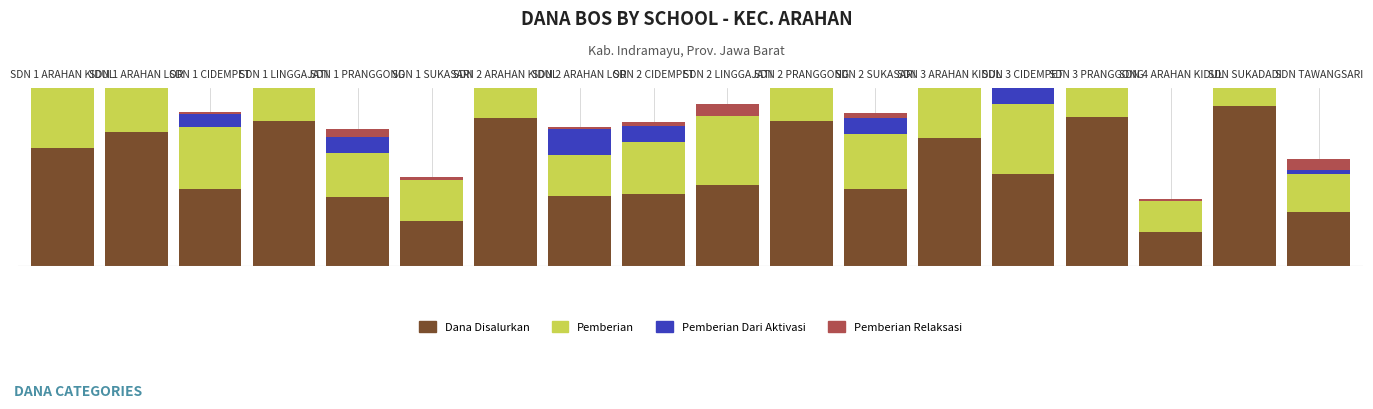

Reading right to left, what are all the values shown in this chart?

Dana Disalurkan: 24075000	72225000	15075000	67050000	41175000	57375000	34425000	65475000	36450000	32400000	31275000	66600000	20025000	30825000	65475000	34650000	60300000	52875000
Pemberian: 17100000	39150000	14175000	63900000	31725000	49950000	24975000	45000000	31050000	23175000	18450000	36675000	18450000	19800000	28575000	28125000	19800000	33525000
Pemberian Dari Aktivasi: 1800000	31275000	0	2250000	9450000	6750000	7200000	15300000	0	7650000	12150000	0	0	7200000	0	5850000	37350000	18450000
Pemberian Relaksasi: 5175000	1800000	900000	900000	0	675000	2250000	5175000	5400000	1575000	675000	29925000	1575000	3825000	36900000	675000	3150000	900000